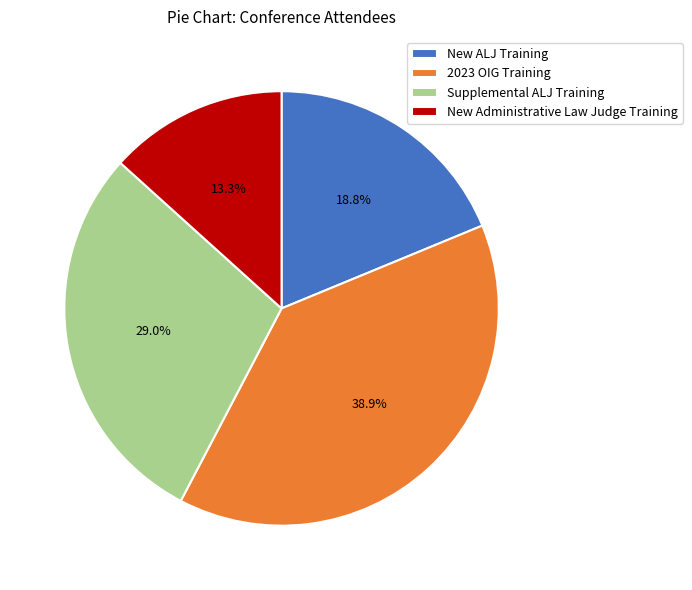

To the nearest percent, what percentage of the pie is New Administrative Law Judge Training?

13%